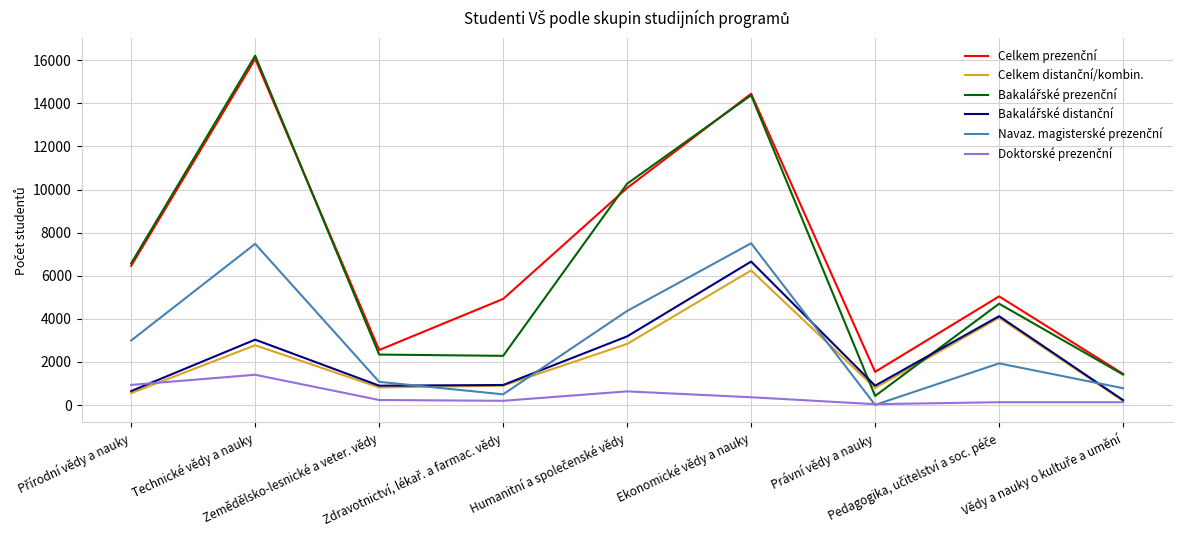

What is the maximum value shown in the chart?

16208